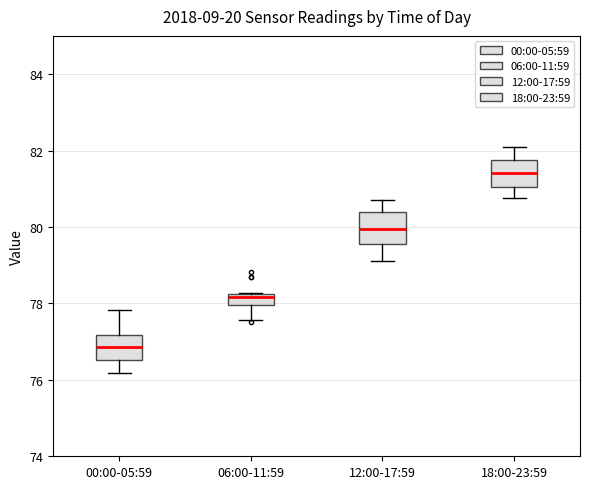

Where does the upper whisker of the box for 00:00-05:59 end on the y-axis? The values are not printed on the chart, so give them approximately, as read against the axis.

77.8